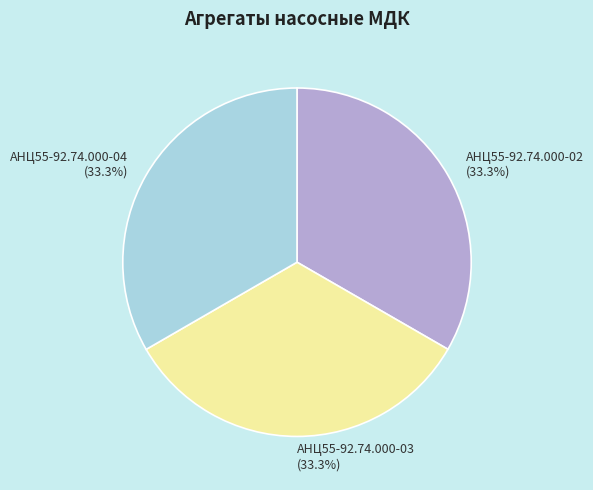

Approximately how many times larger is the value at АНЦ55-92.74.000-02 compared to АНЦ55-92.74.000-03?

1.0